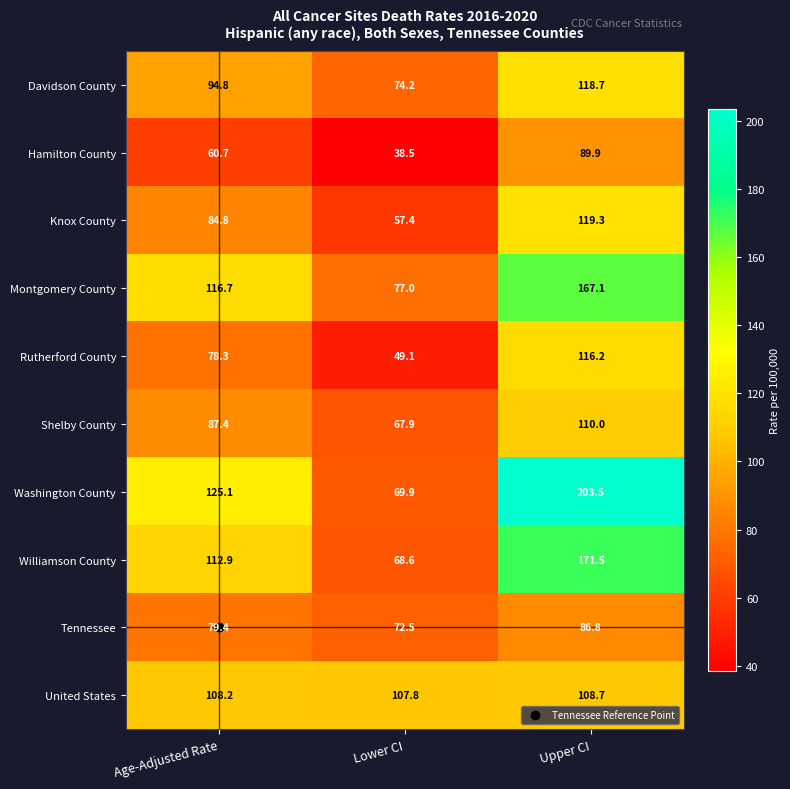

What is the sum of all Tennessee values?

238.7